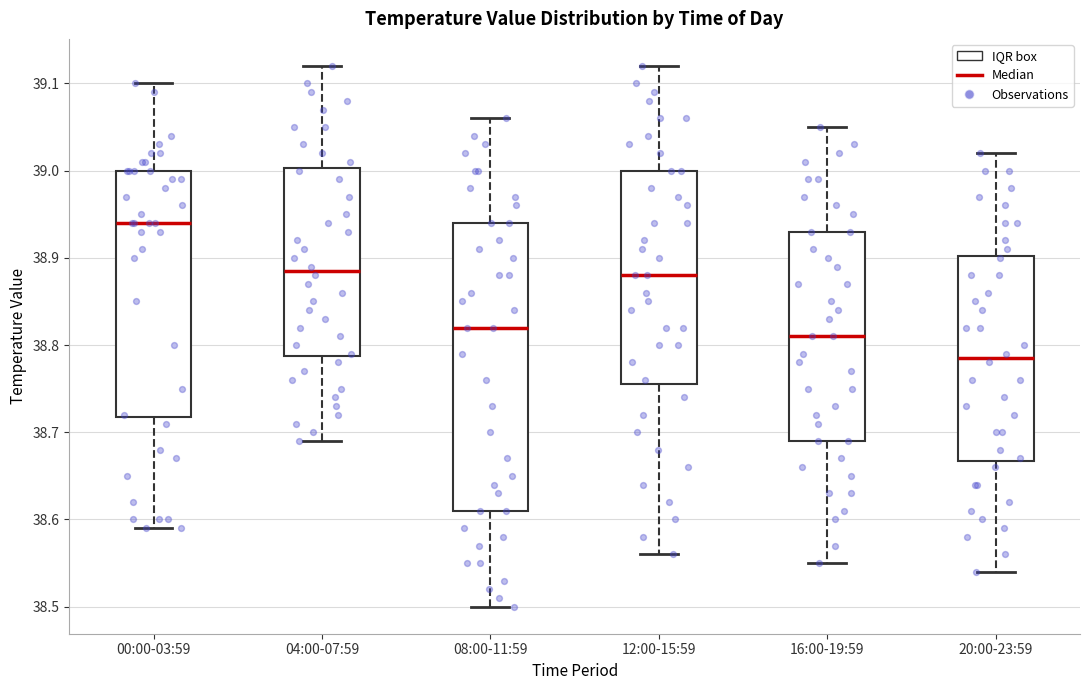

Where does the median line of the box for 04:00-07:59 sit on the y-axis? The values are not printed on the chart, so give them approximately, as read against the axis.

38.89